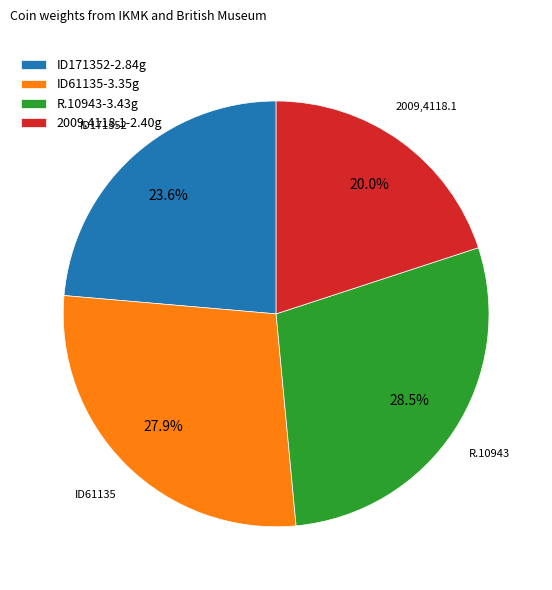

Which slice is the largest?

R.10943